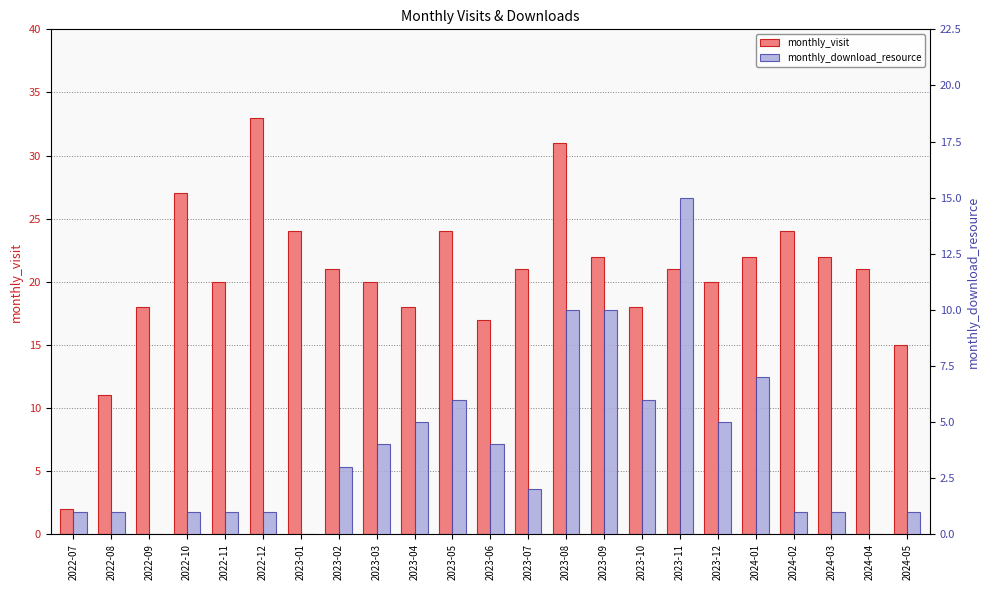

Which category has the lowest value across all series?

2022-09